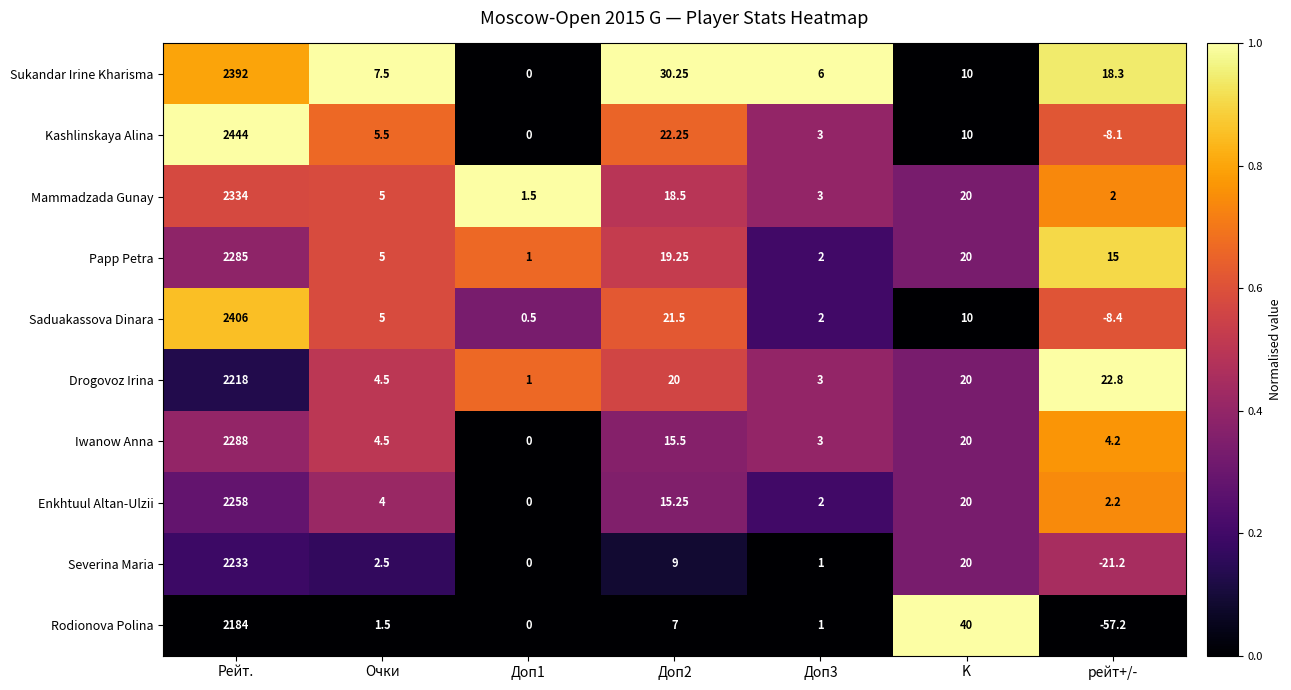

At how many categories does at least one series exceed 0?

7